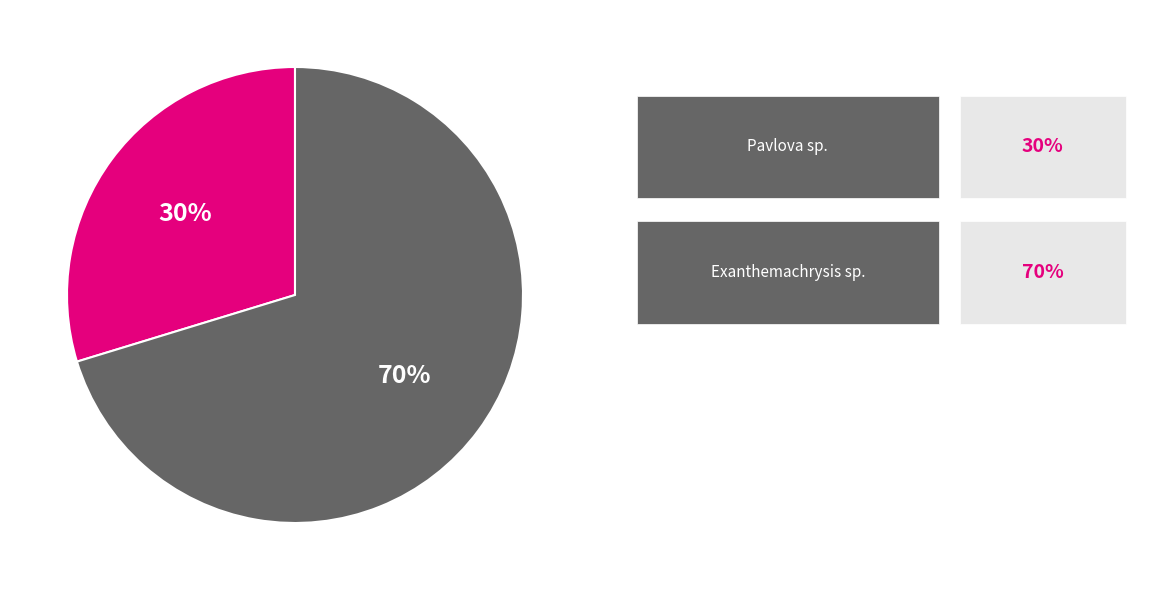

Is there a majority slice in this chart?

Yes